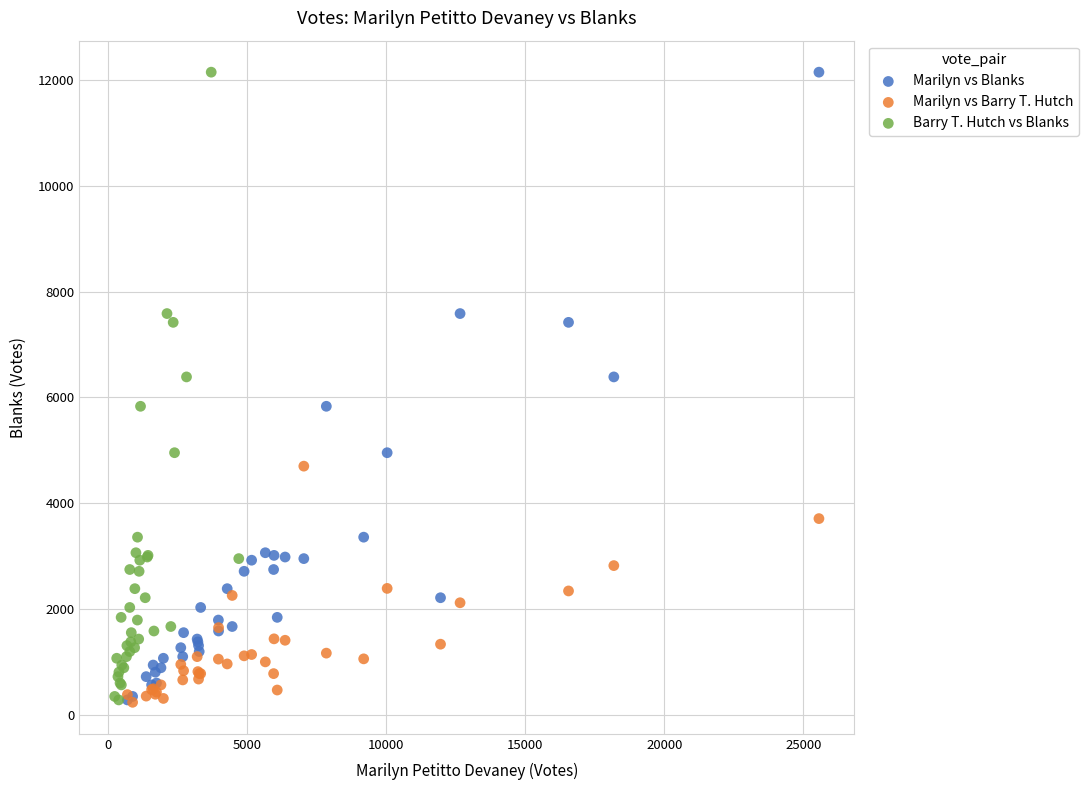

What are all the series names shown in the legend?

Marilyn vs Blanks, Marilyn vs Barry T. Hutch, Barry T. Hutch vs Blanks